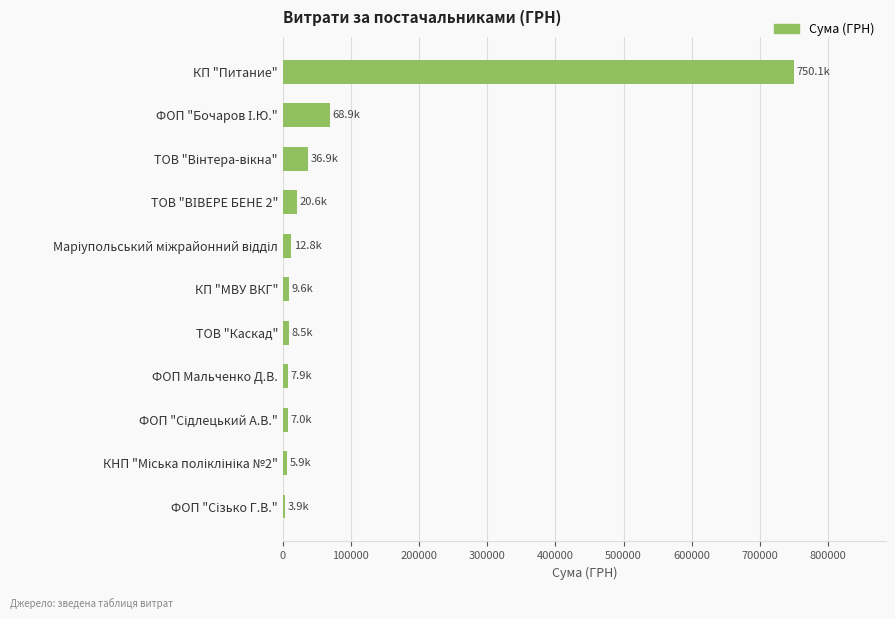

What is the average value?

84737.5